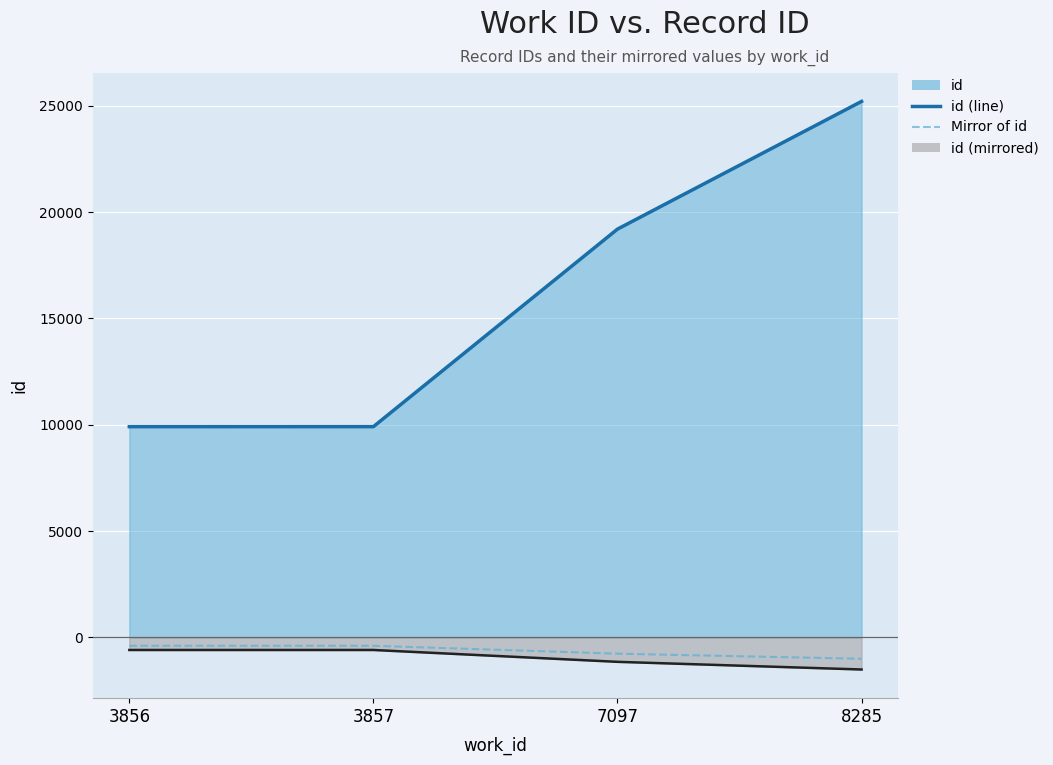

True or false: Mirror of id and id (line) cross at least once.

False